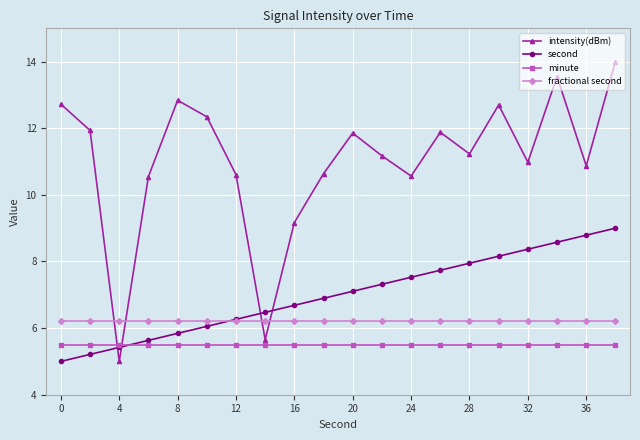

At how many categories does at least one series exceed 8?

18